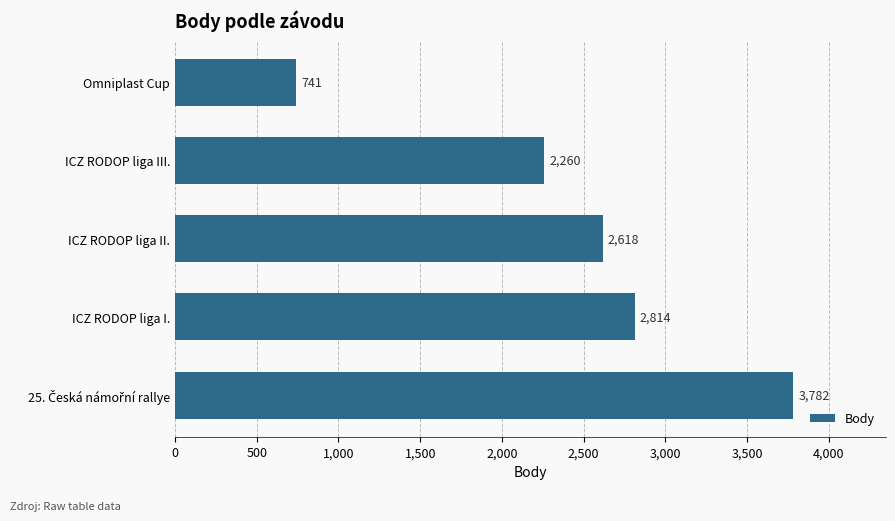

How many values are below 2618?

2